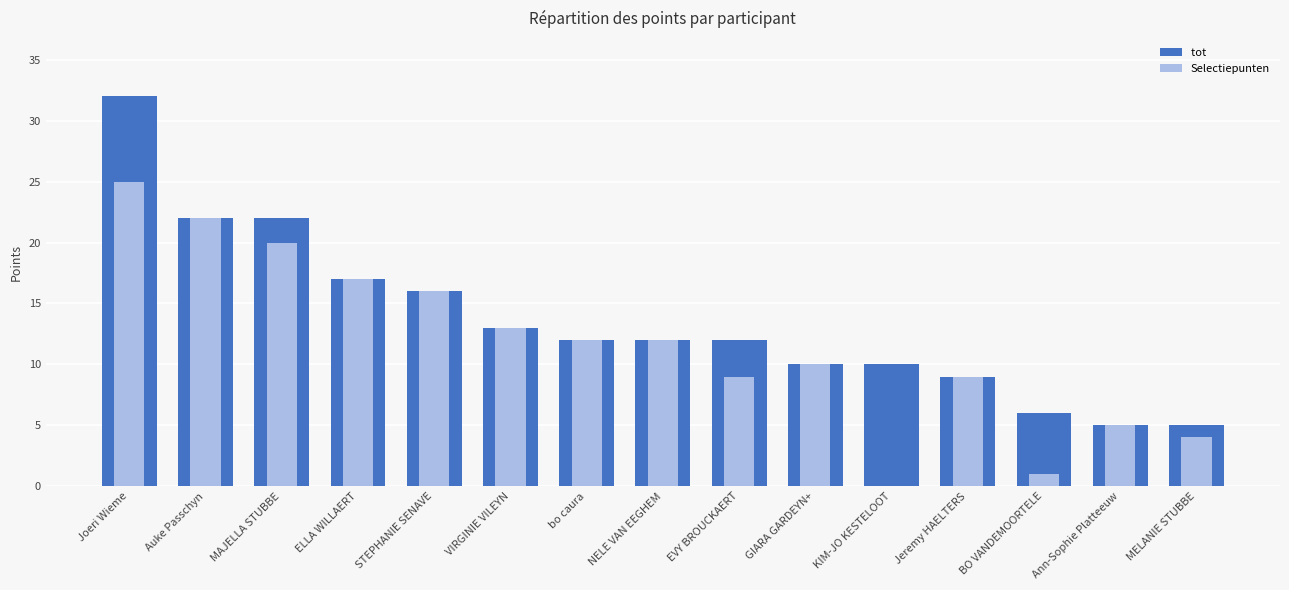

How many distinct data groups are displayed?

2